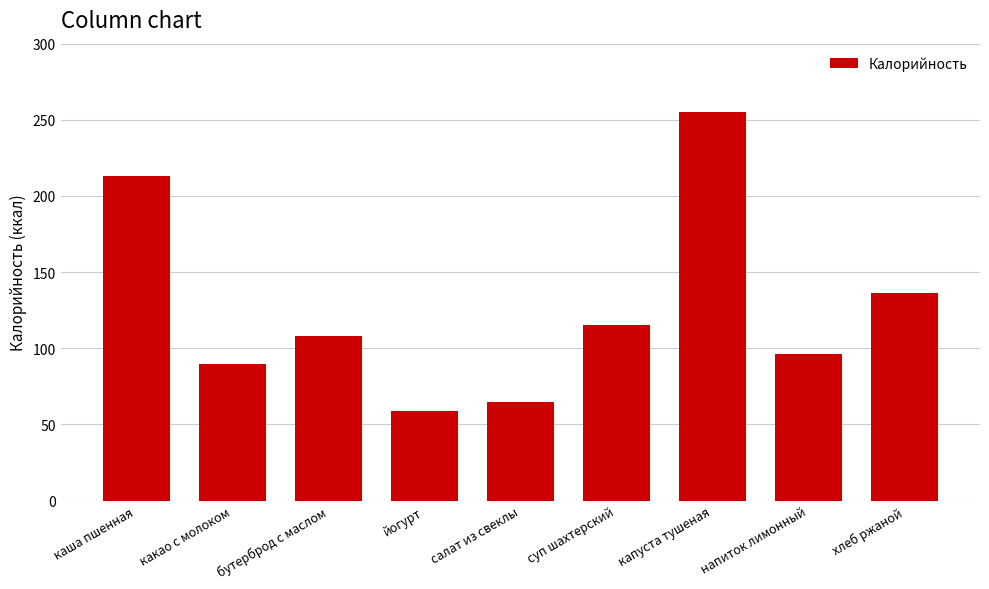

The value at капуста тушеная is 422. True or false?

False